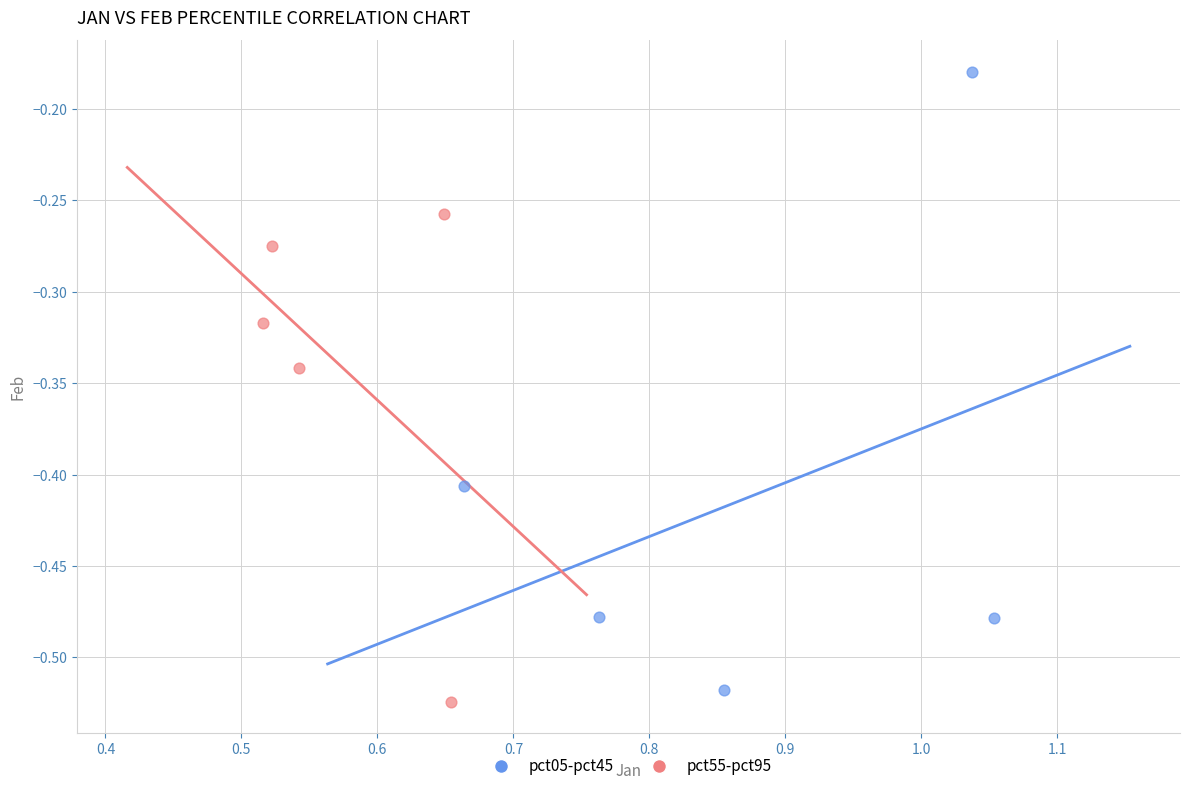

Which series reaches the maximum Y coordinate?

pct05-pct45